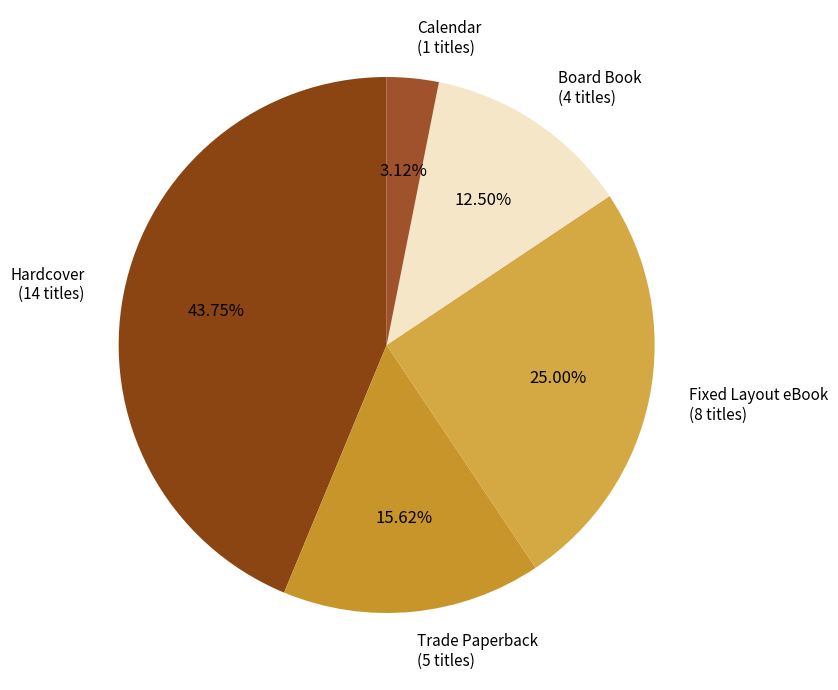

Rank the categories by value from highest to lowest.

Hardcover, Fixed Layout eBook, Trade Paperback, Board Book, Calendar